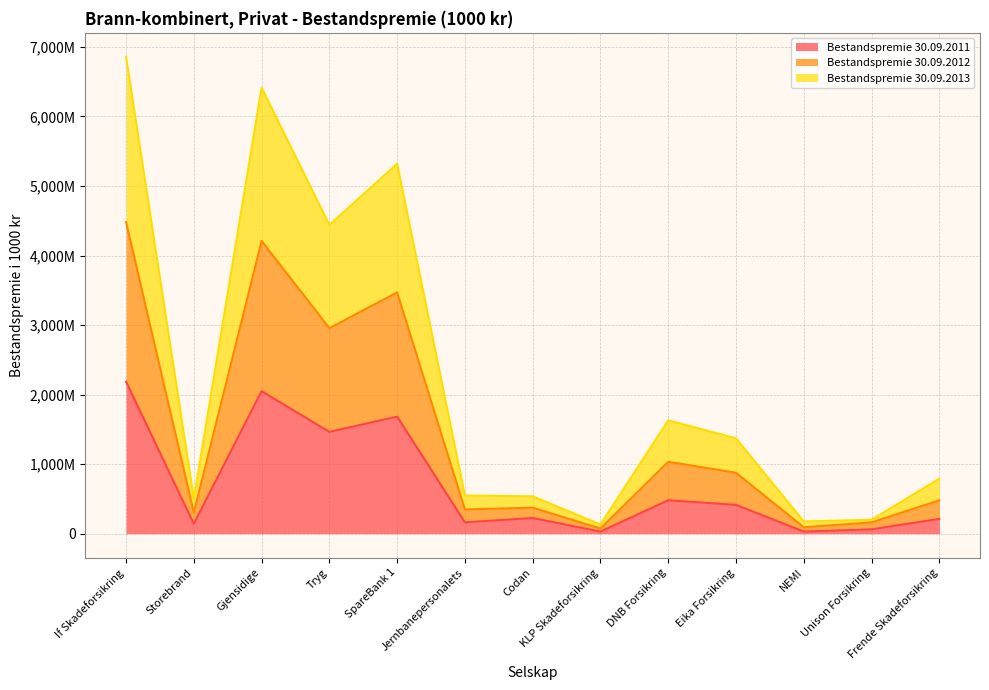

Is it true that Bestandspremie 30.09.2012 equals 1298819 at Frende Skadeforsikring?

False